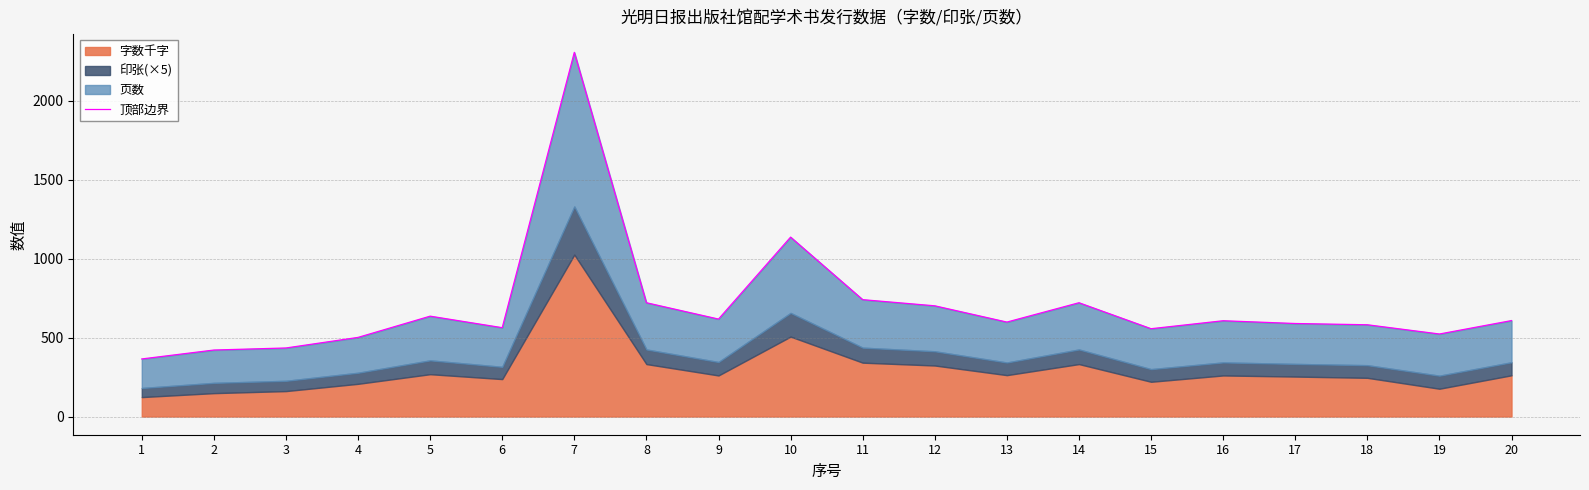

Which category has the highest value across all series?

7